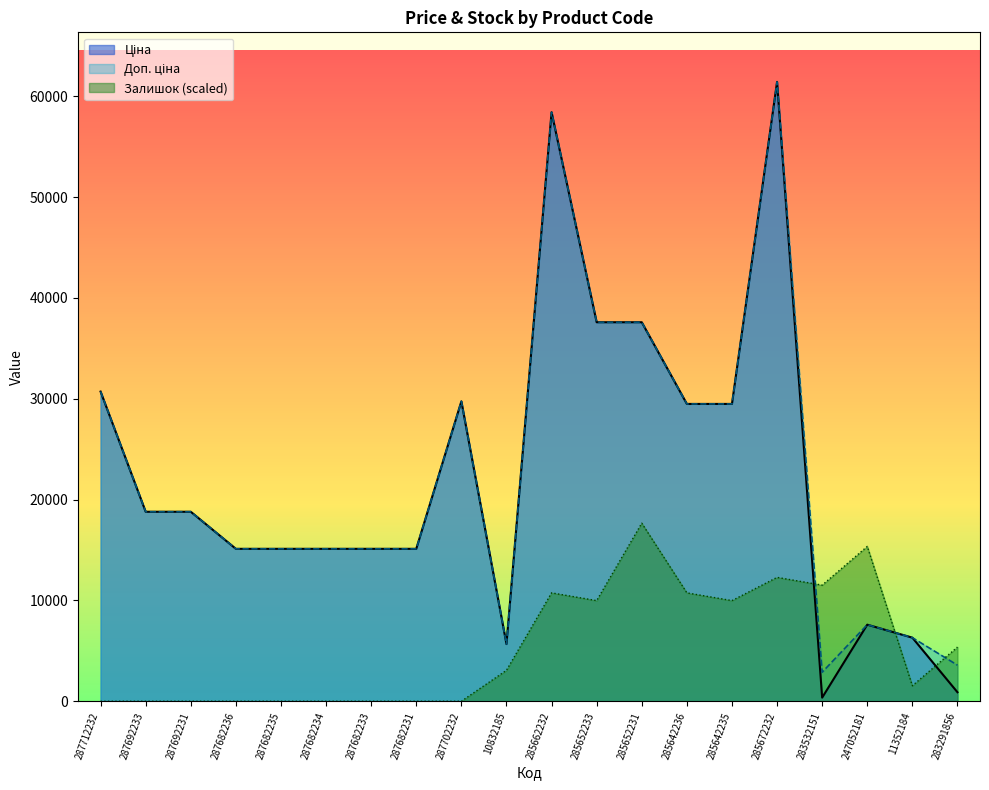

At which category does Доп. ціна reach its first local valley?

10832185